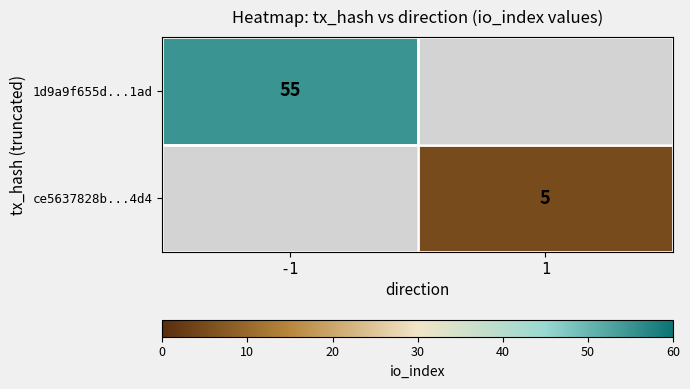

True or false: ce5637828b...4d4 has a value of 3 at 1.

False